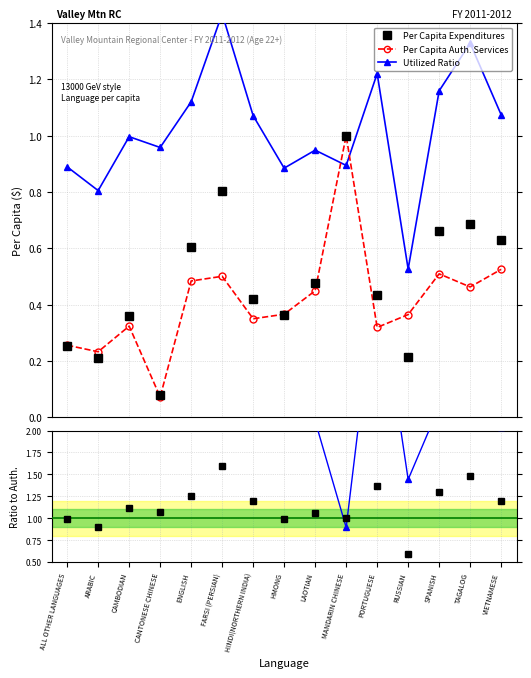

How many values in the Utilized Ratio series are below 2?

2